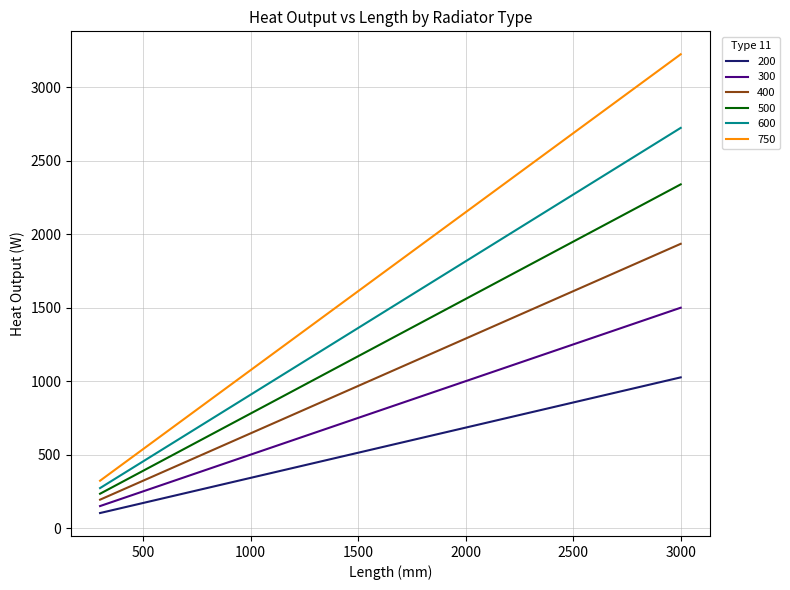

What is the greatest value displayed?

3225.0